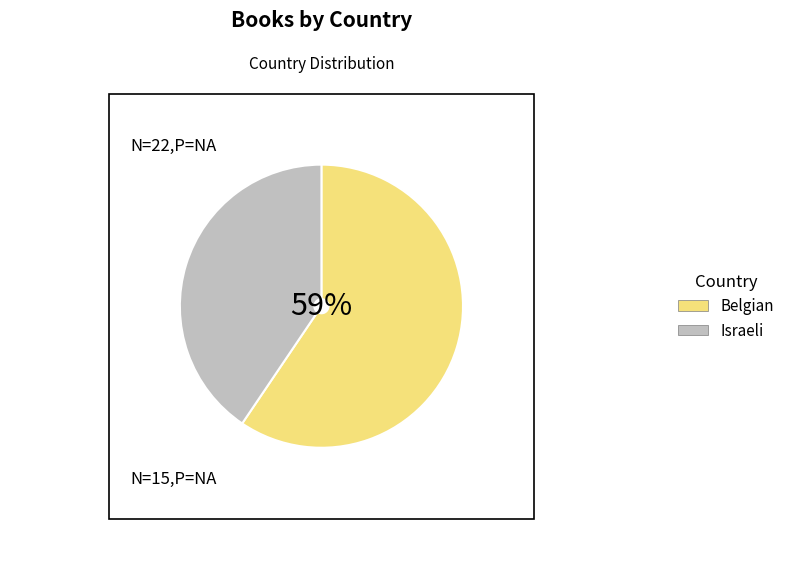

The Israeli slice represents 41% of the pie. True or false?

True